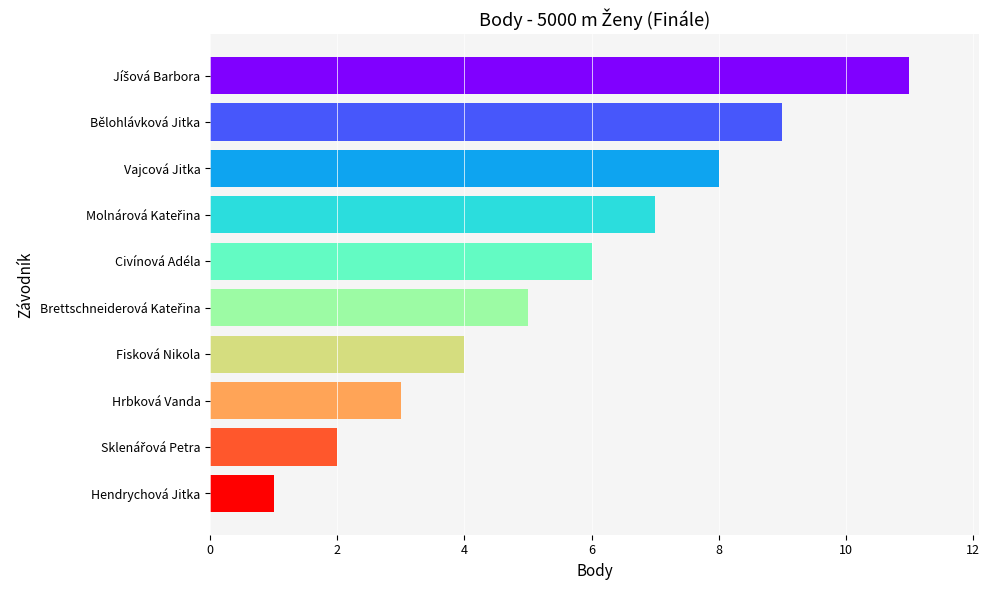

Is it true that the value at Bělohlávková Jitka is 9?

True